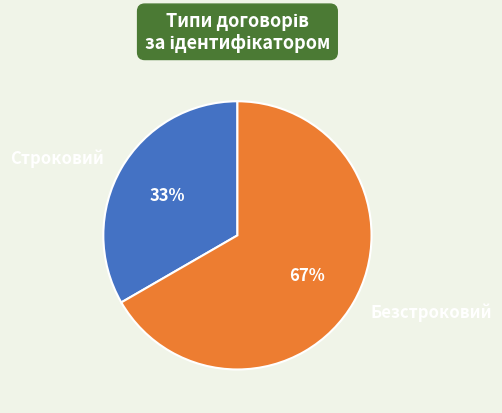

To the nearest percent, what is the combined percentage of Безстроковий and Строковий?

100%